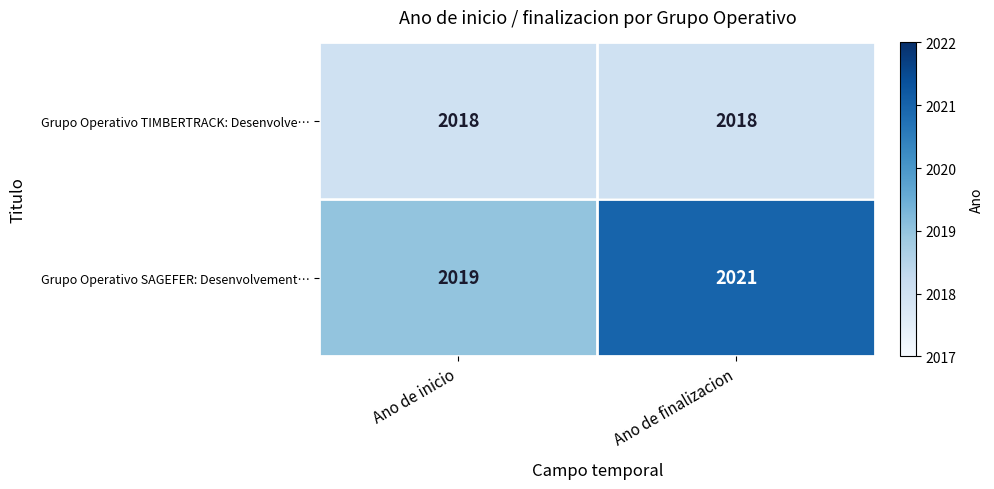

What is the total value across all series at Ano de finalizacion?

4039